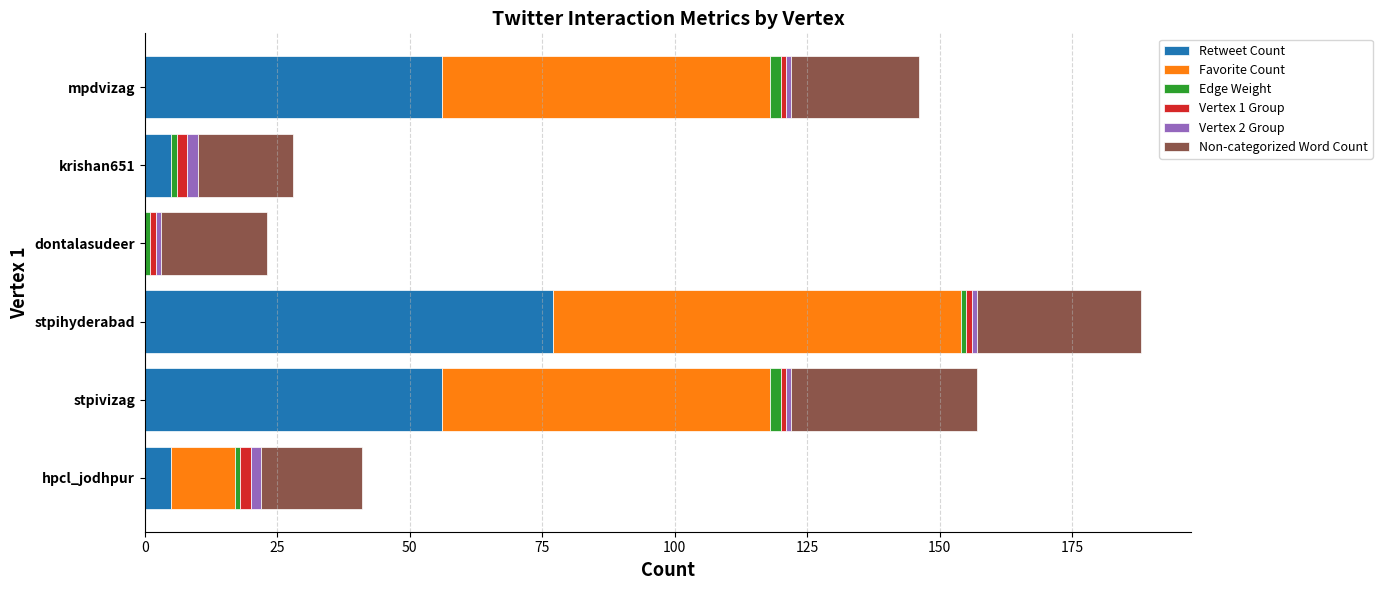

What is the maximum value for Retweet Count?

77